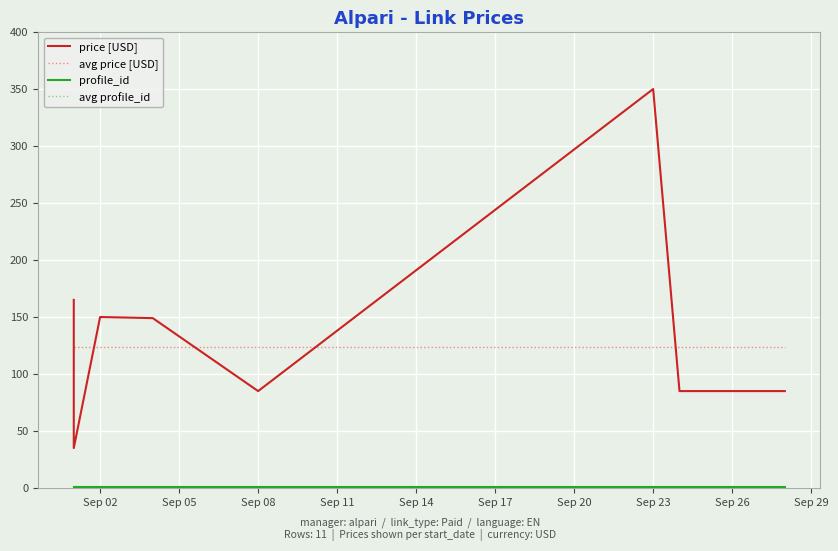

Reading left to right, extract all data points from this chart.

price [USD]: 165.0	35.0	150.0	149.0	85.0	85.0	350.0	85.0	85.0	85.0	85.0
avg price [USD]: 123.5	123.5	123.5	123.5	123.5	123.5	123.5	123.5	123.5	123.5	123.5
profile_id: 1.0	1.0	1.0	1.0	1.0	1.0	1.0	1.0	1.0	1.0	1.0
avg profile_id: 1.0	1.0	1.0	1.0	1.0	1.0	1.0	1.0	1.0	1.0	1.0